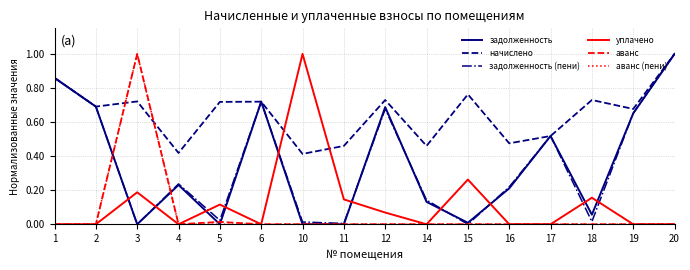

Which series has the largest total across all categories?

начислено